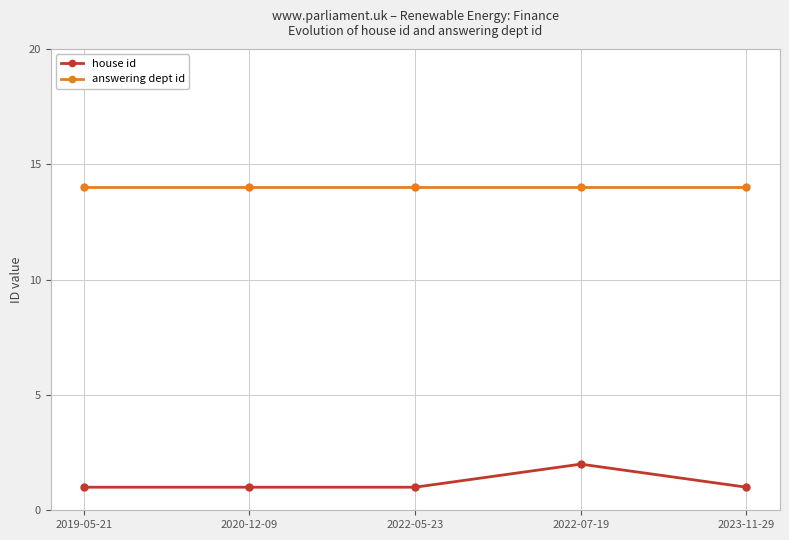

True or false: answering dept id has more than 2 points higher than both neighbors.

False